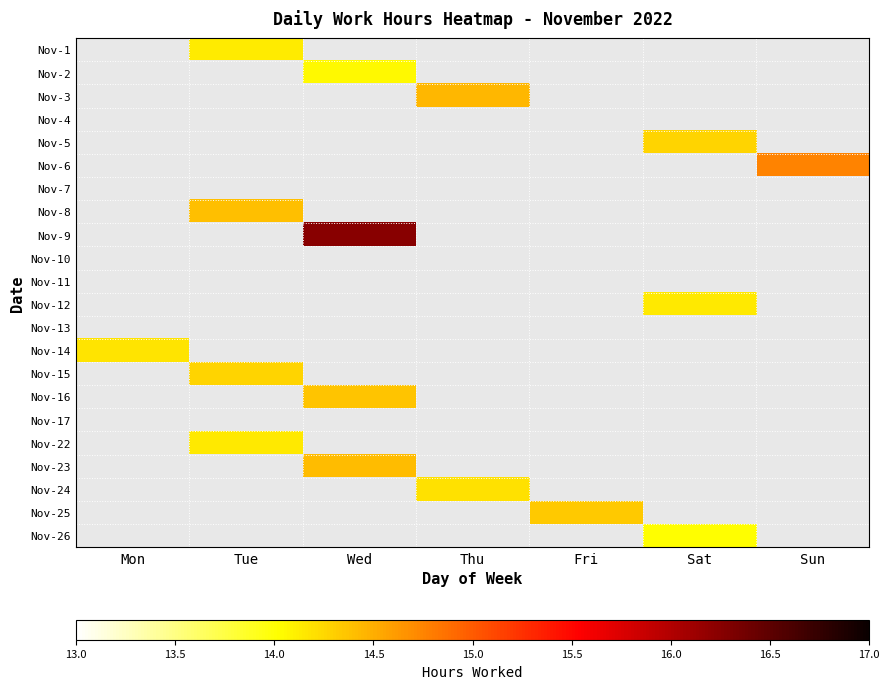

Which has a higher value, Thu or Tue?

Tue